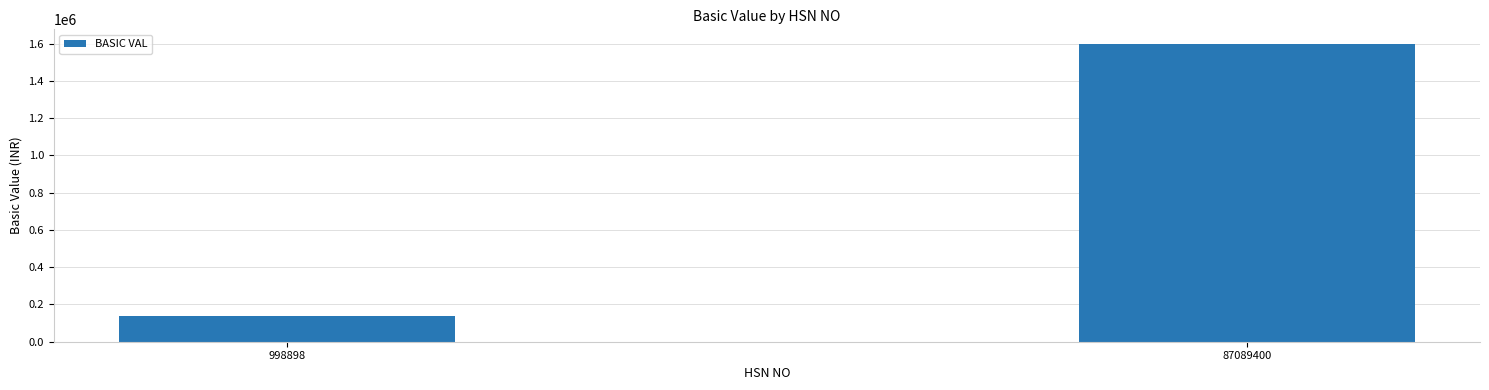

Reading left to right, what are all the values shown in this chart?

137832.5	1597371.6